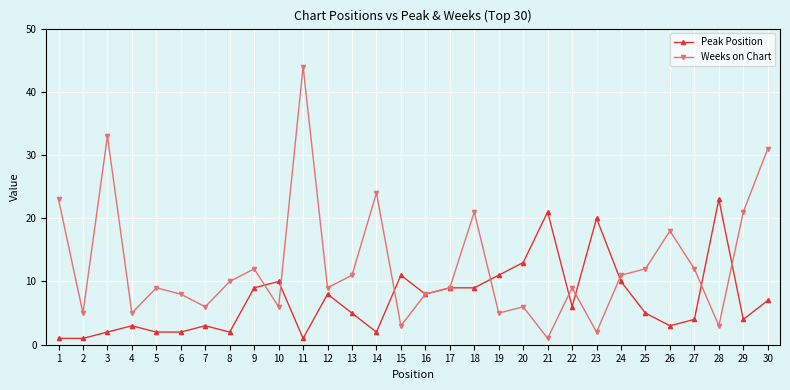

At which category does Weeks on Chart reach its first local peak?

3